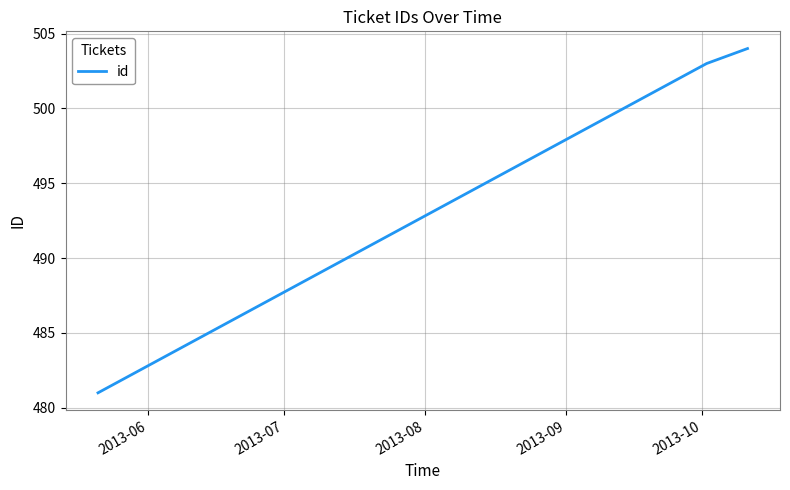

What is the sum of all values?

1488